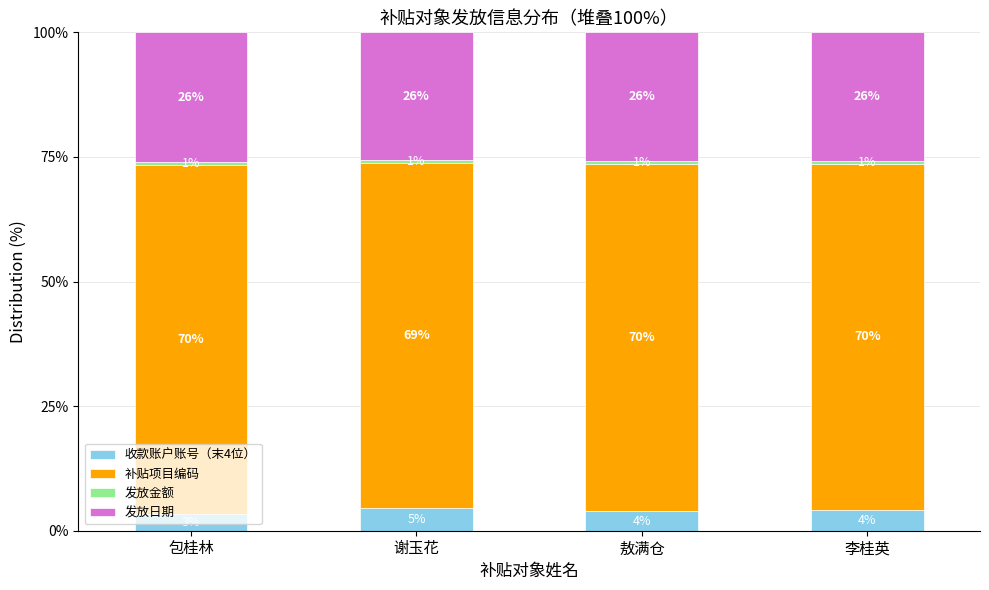

What is the total value across all series at 包桂林?

100.0